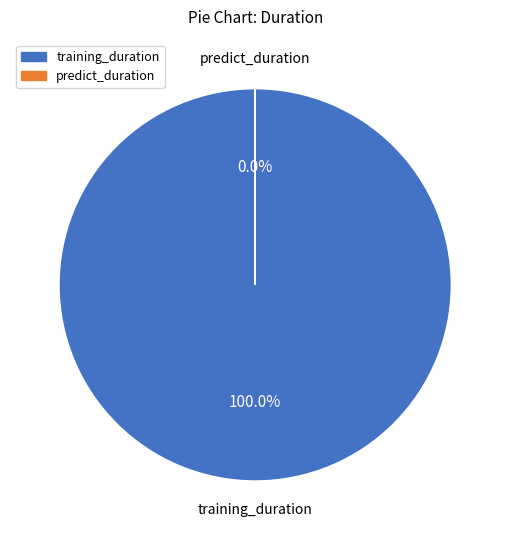

Rank the categories by value from lowest to highest.

predict_duration, training_duration